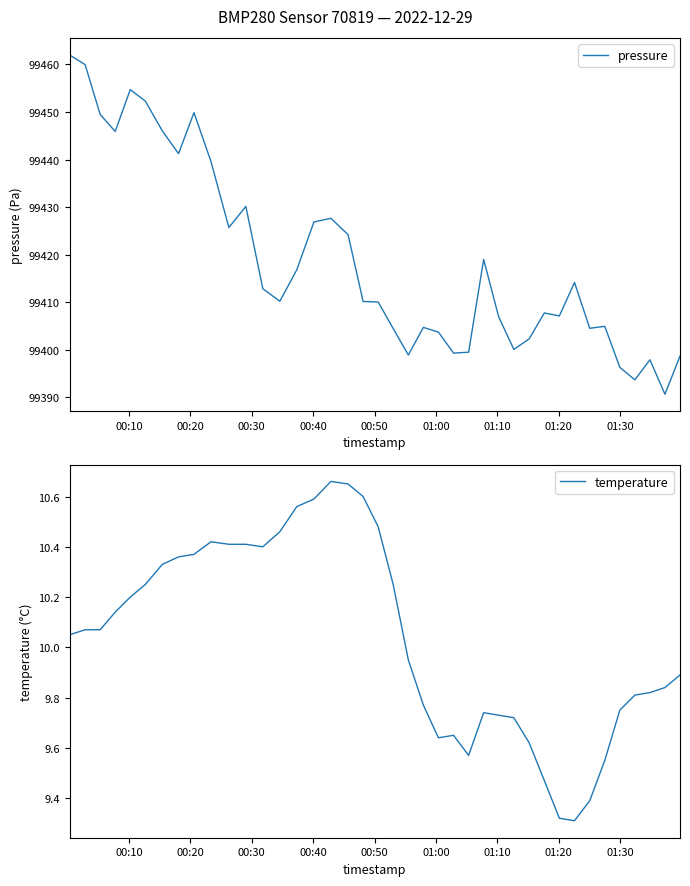

True or false: pressure and temperature cross at least once.

False